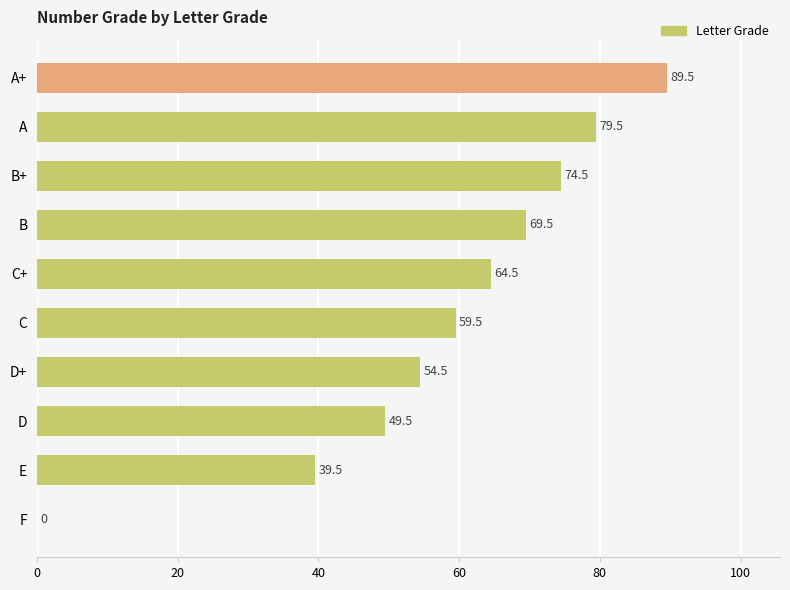

Are the bars grouped side by side (vs. stacked)?

No